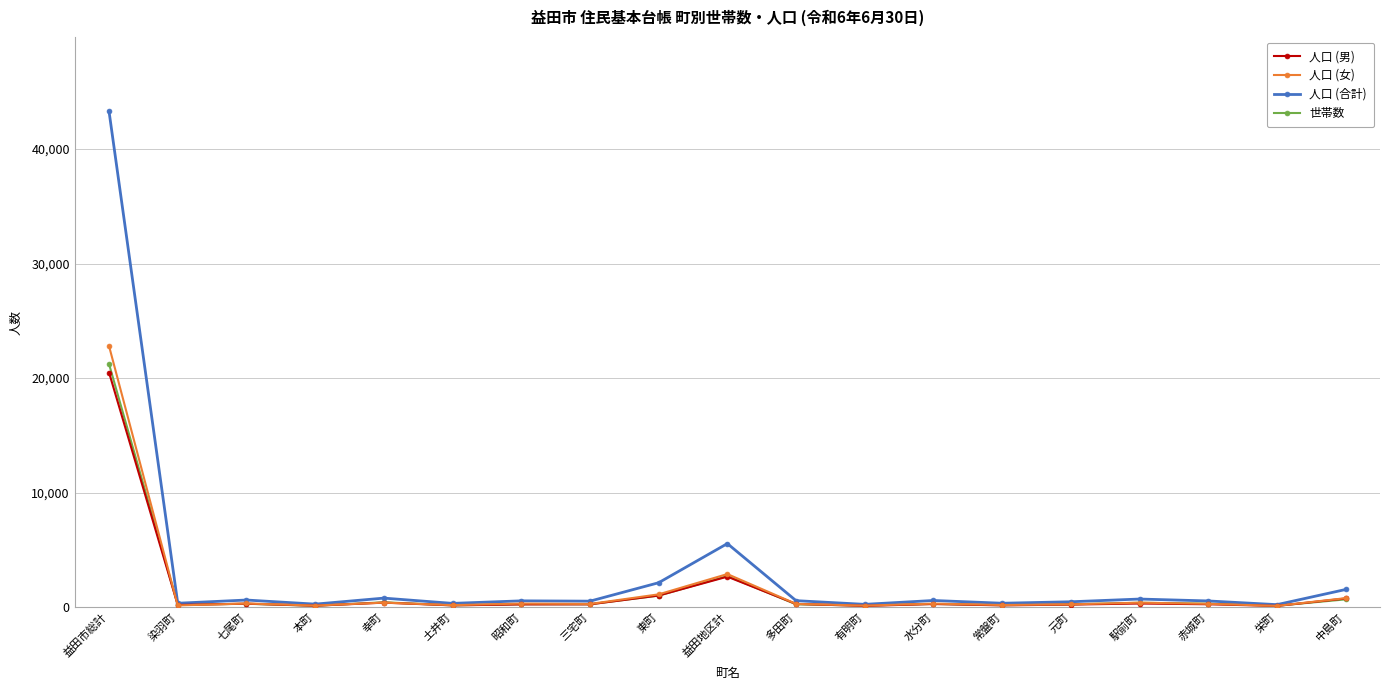

What is the highest value of the 人口 (女) series?

22800